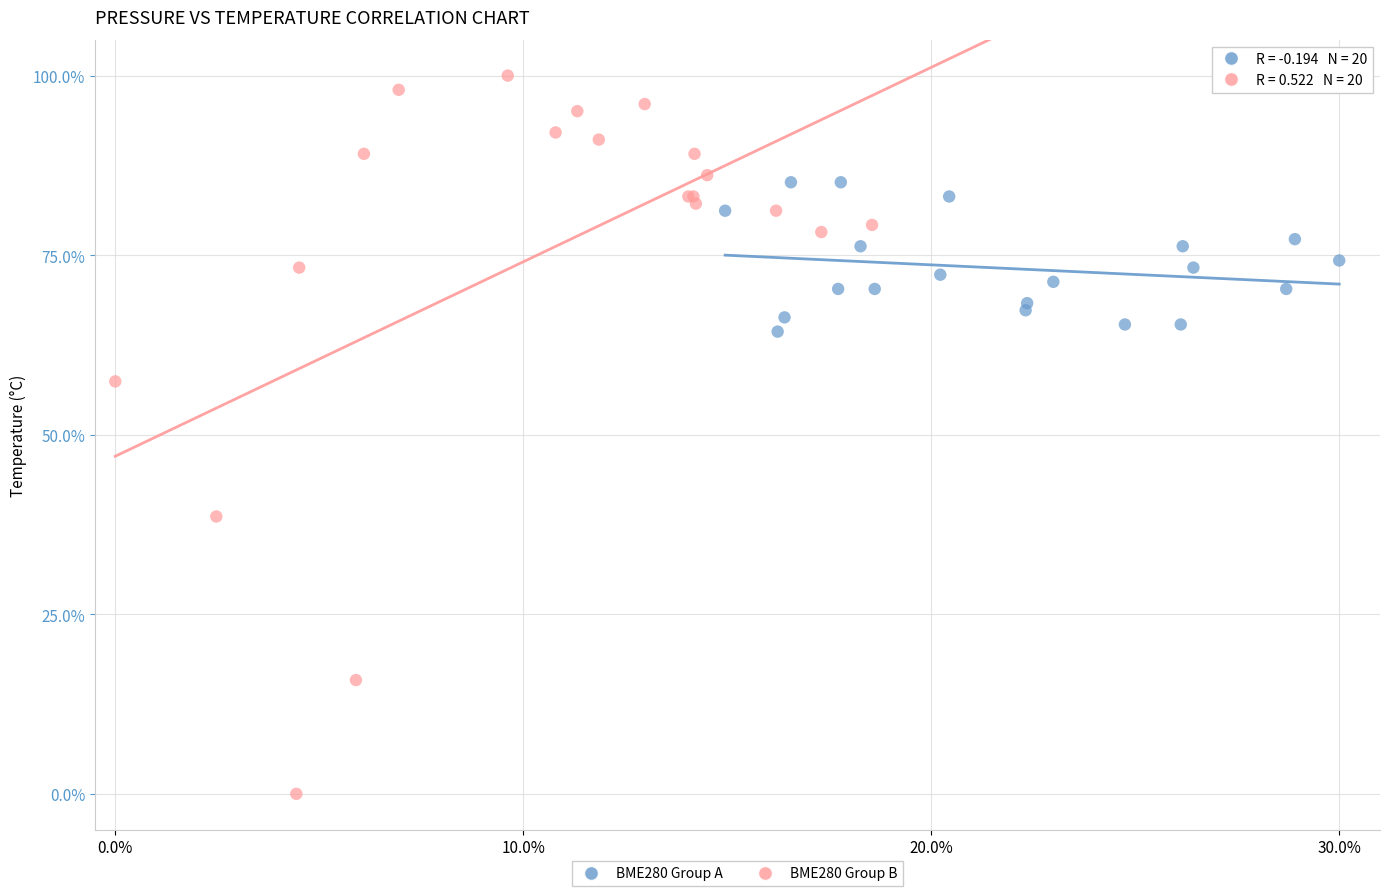

What are all the series names shown in the legend?

BME280 Group A, BME280 Group B